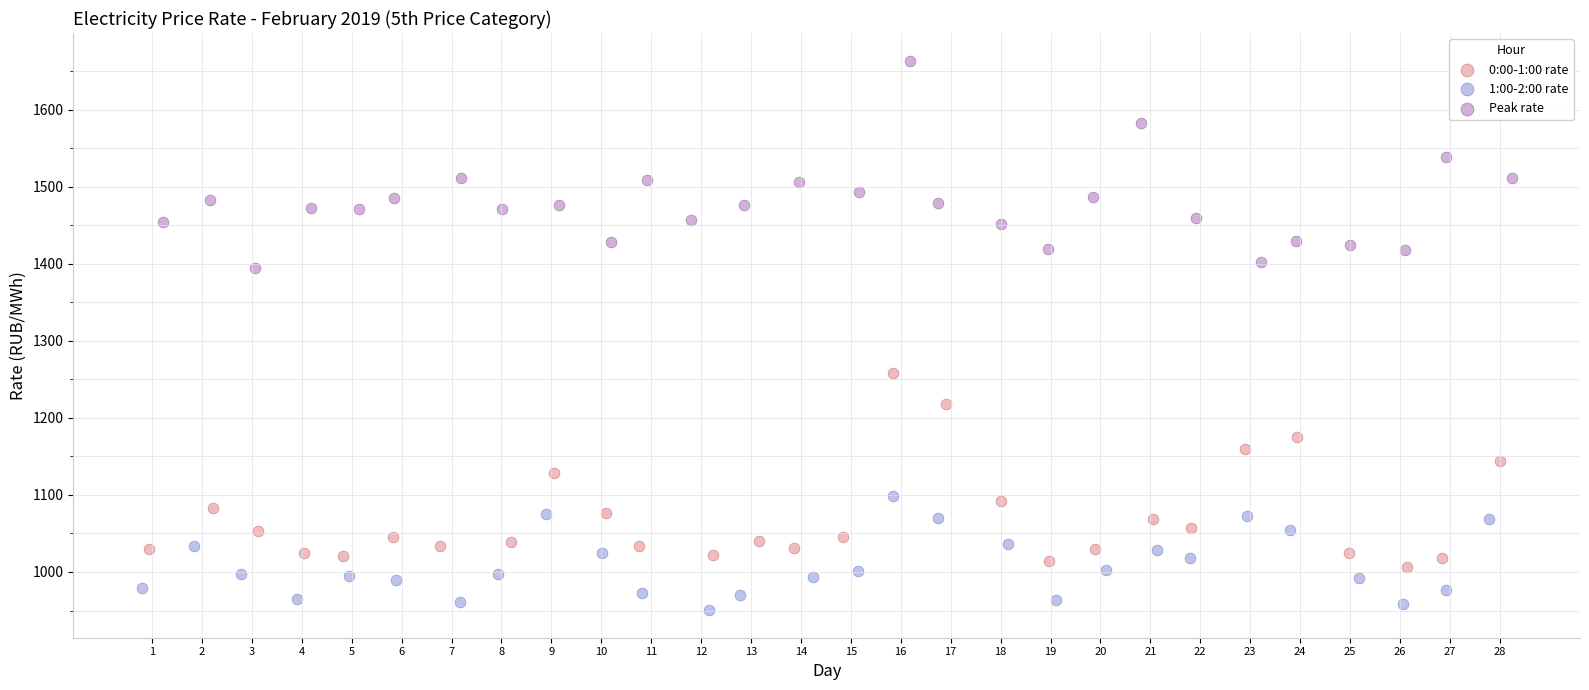

Which series reaches the maximum Y coordinate?

Peak rate